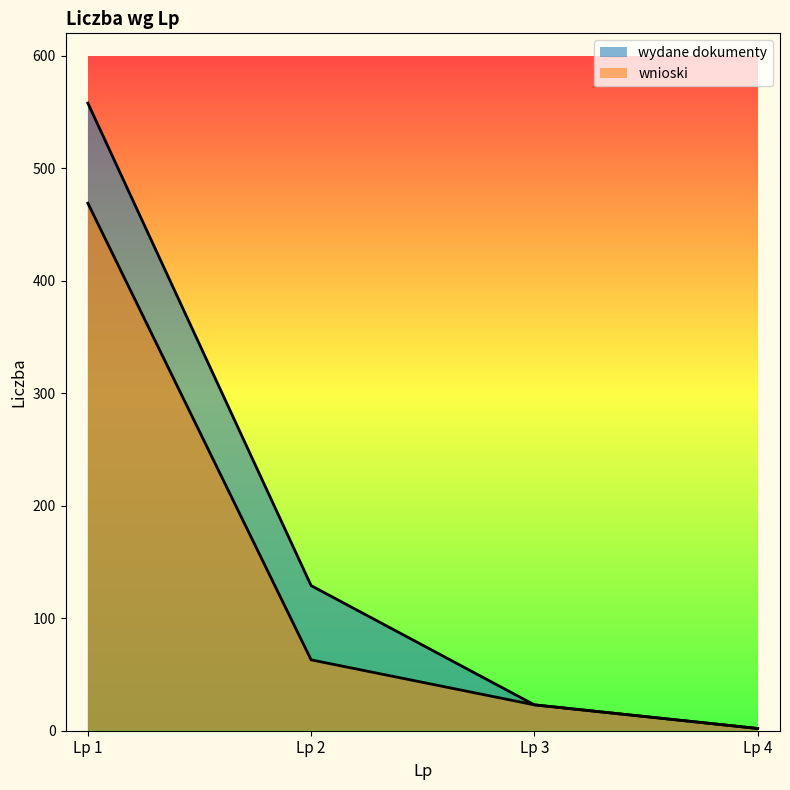

Reading right to left, what are all the values shown in this chart?

wydane dokumenty: Lp 4=2	Lp 3=23	Lp 2=129	Lp 1=558
wnioski: Lp 4=2	Lp 3=23	Lp 2=63	Lp 1=469